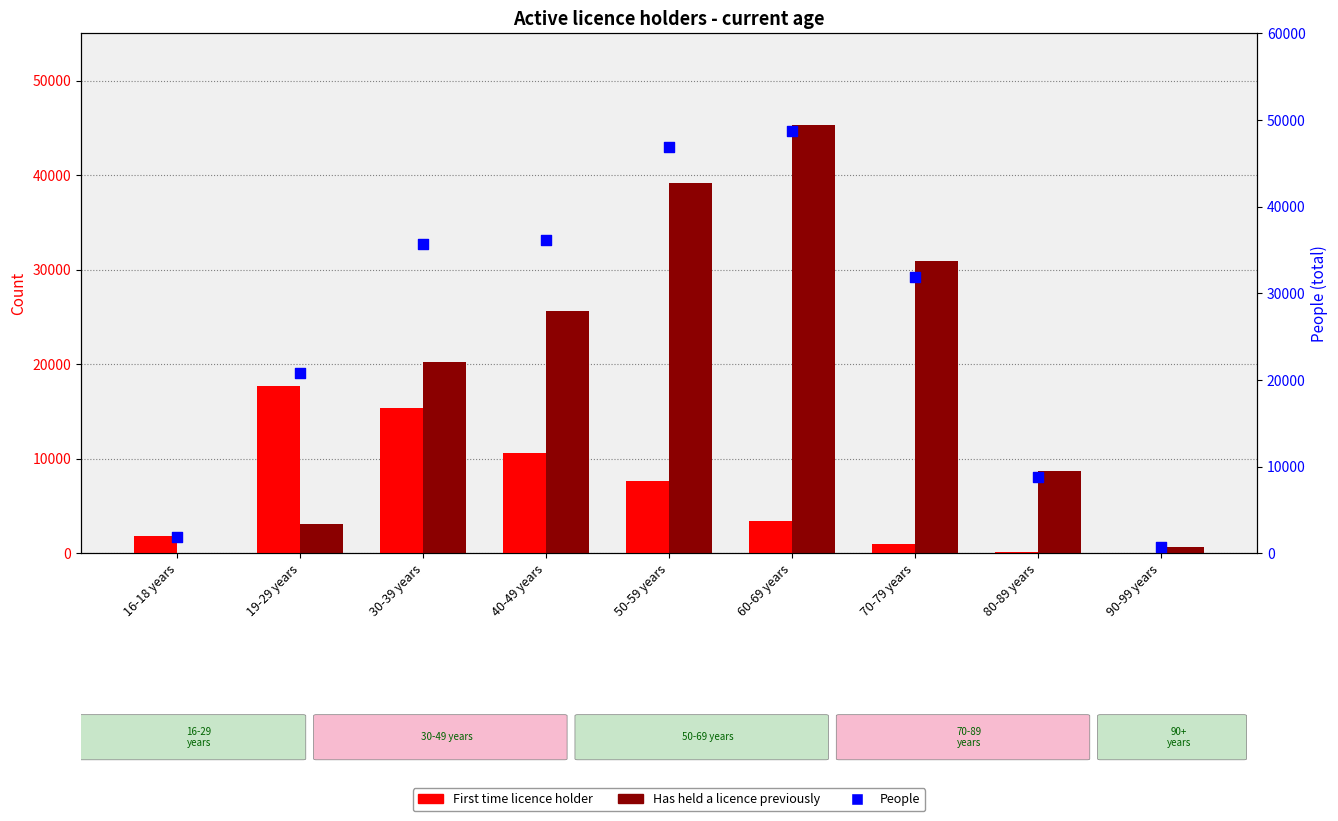

At which category is the sum across all series the highest?

60-69 years